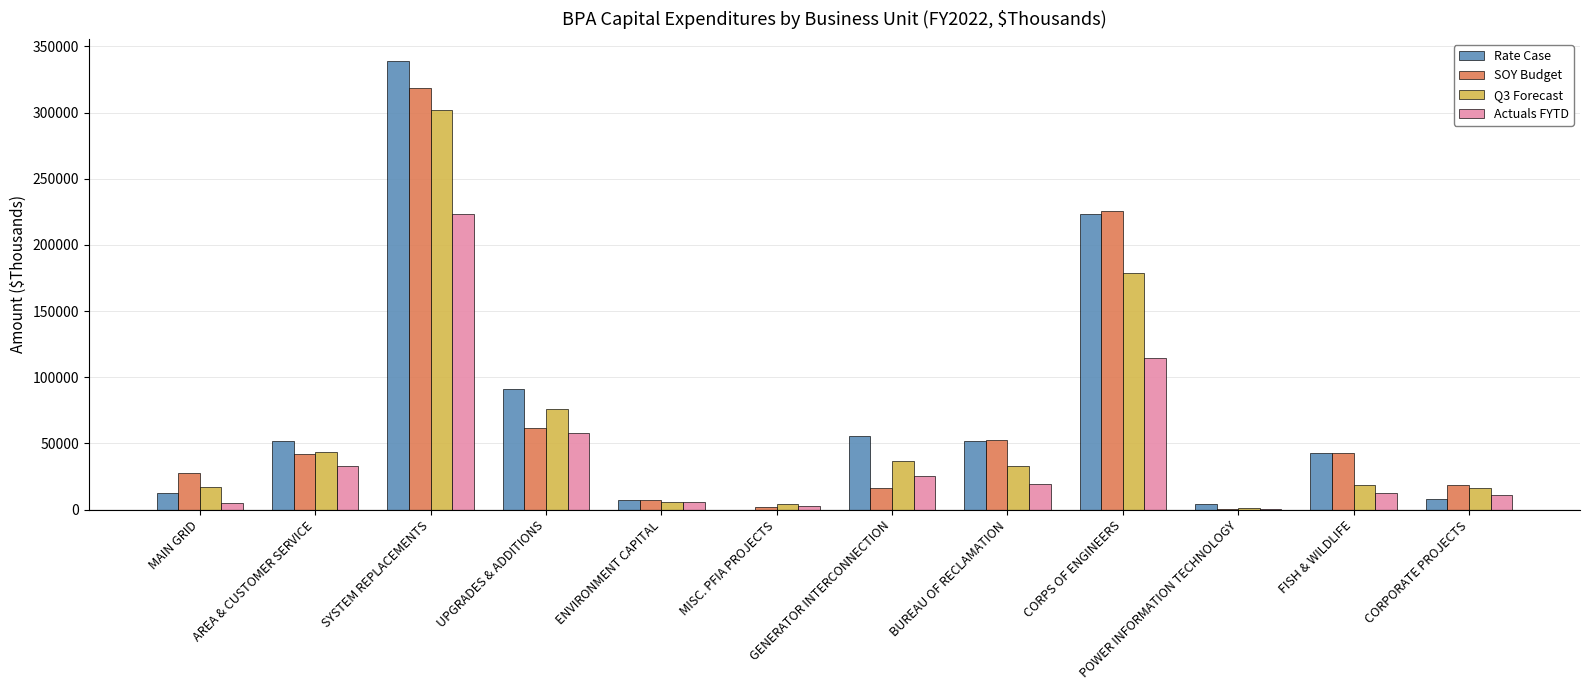

What is the maximum value for Q3 Forecast?

301984.3